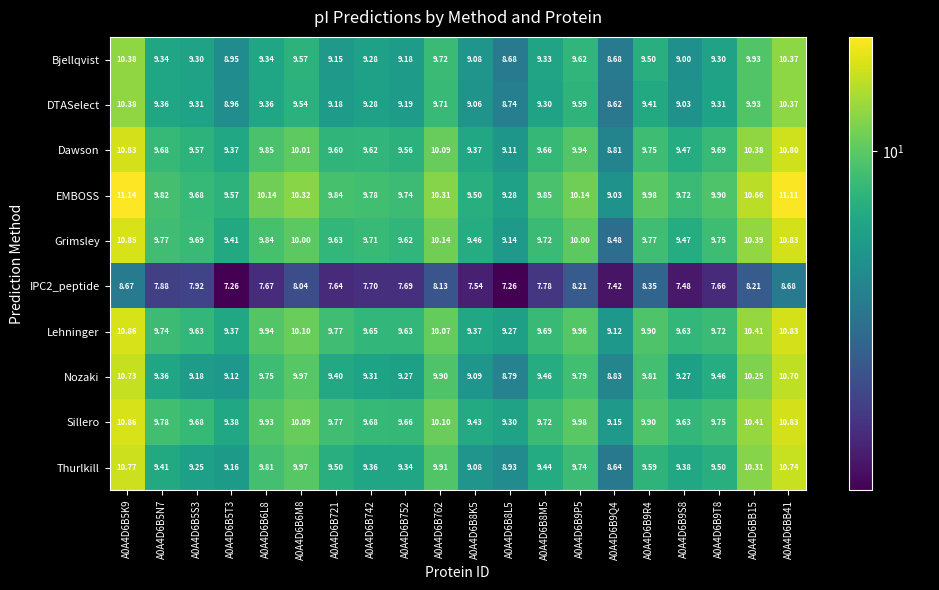

Which series changed the most between A0A4D6B9Q4 and A0A4D6BB15?

Grimsley